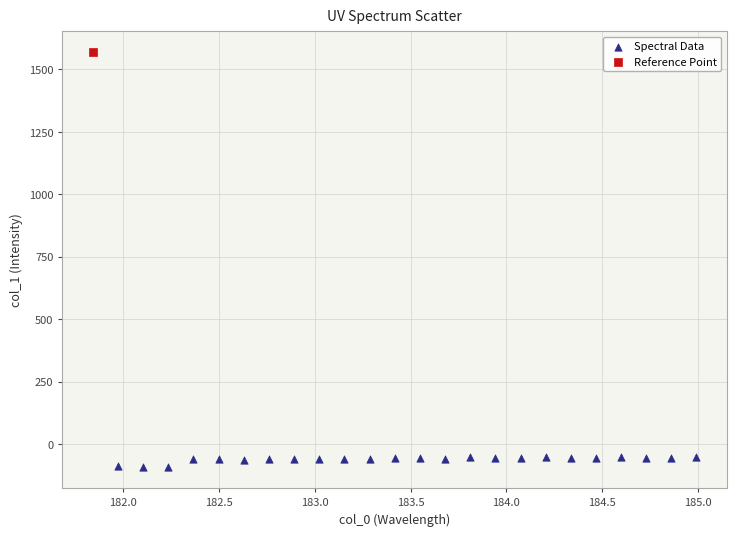

What are all the series names shown in the legend?

Spectral Data, Reference Point